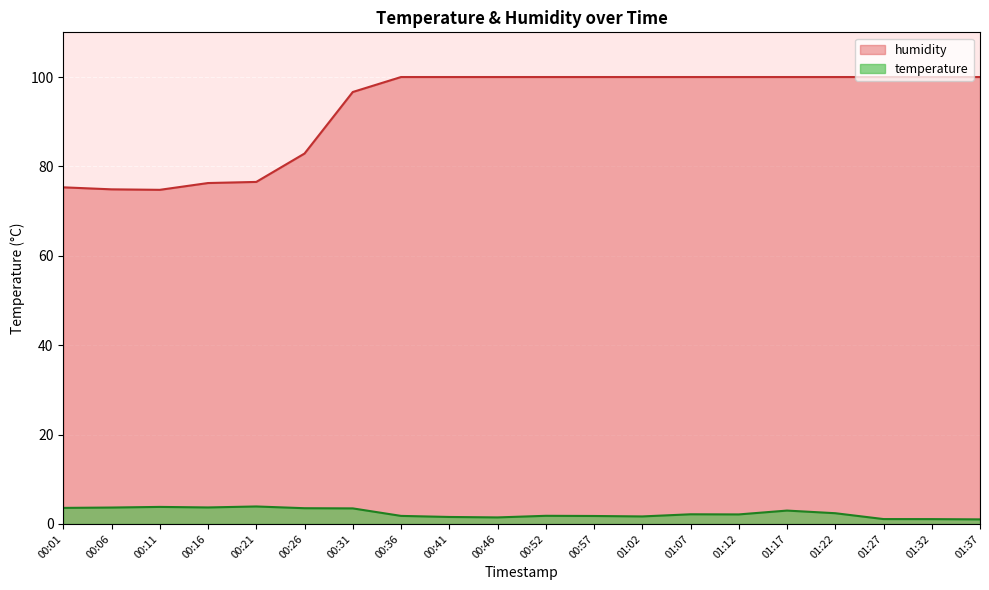

What is the label of the 14th point from the left?

01:07